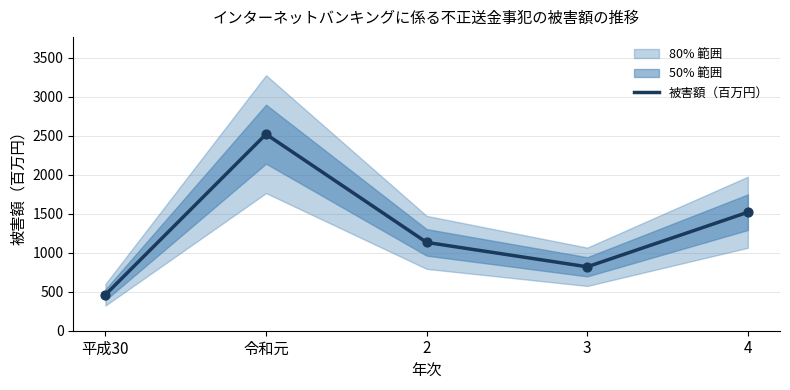

Approximately how many times larger is the value at 4 compared to 令和元?

0.6